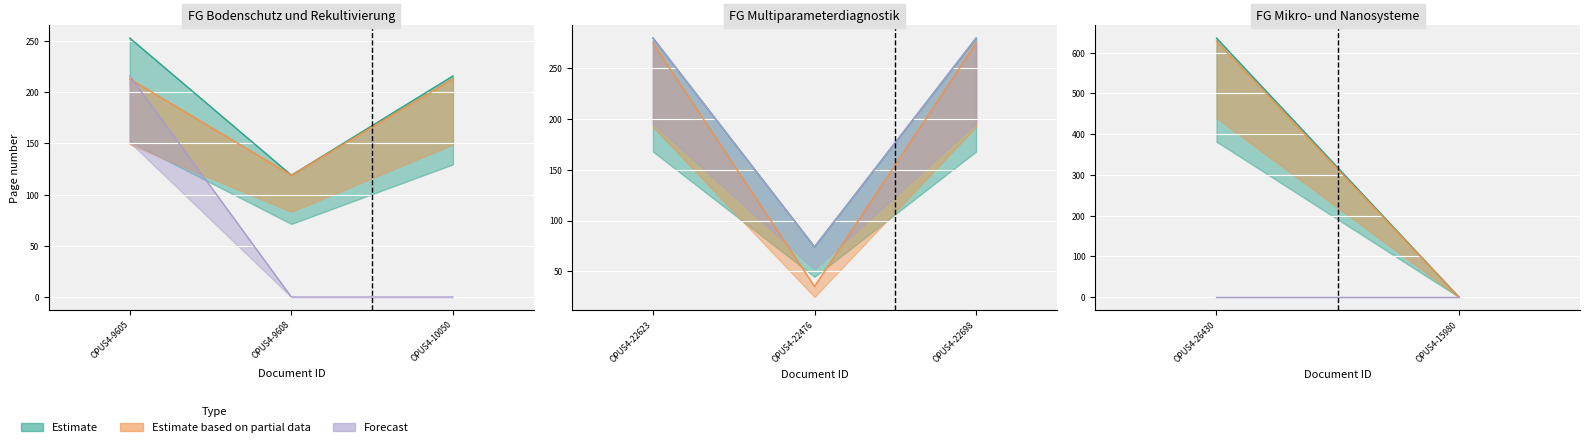

How many lines are shown in the chart?

3